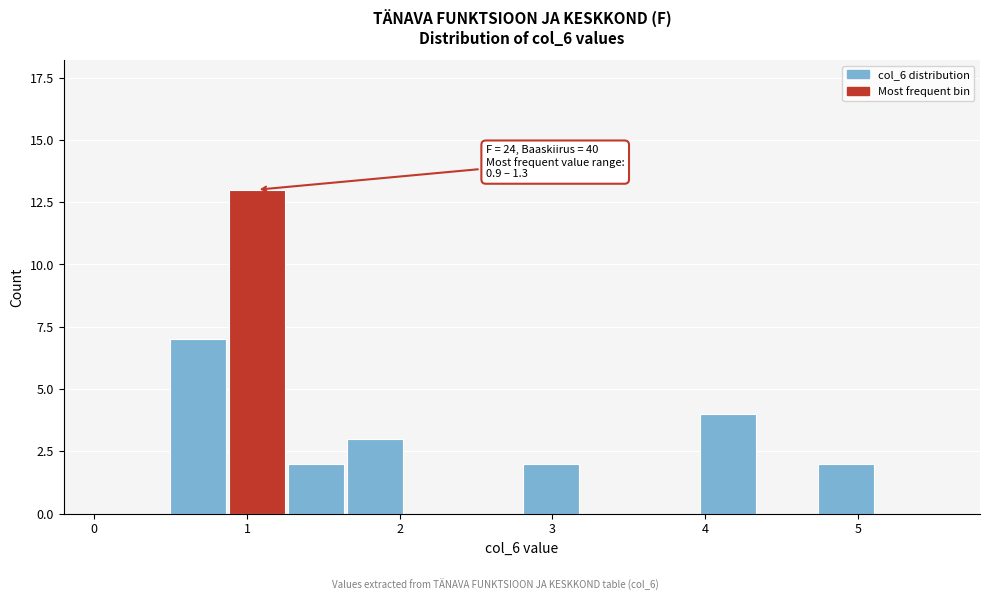

Read against the x-axis, roughly where is the centre of the tallest bar?

1.1